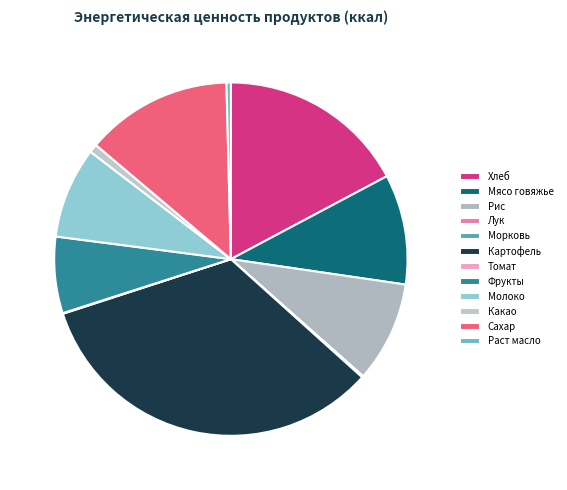

What is the largest slice in the pie chart?

Картофель